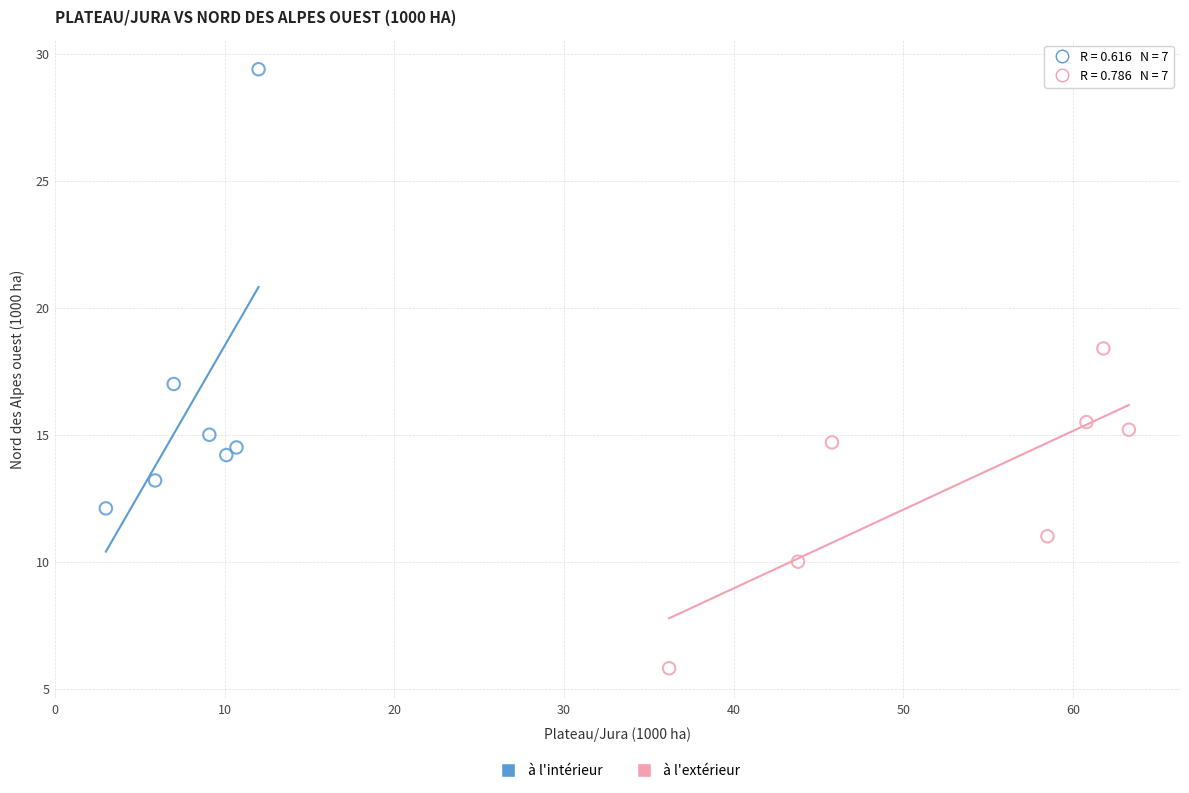

Which series contains the highest Y value?

à l'intérieur